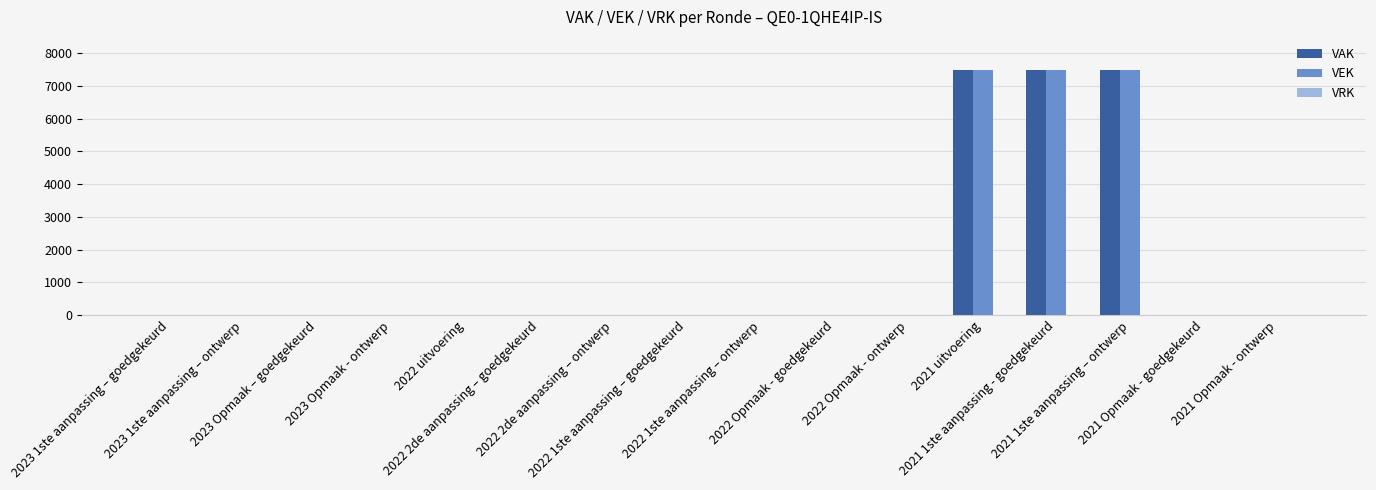

What is the highest value of the VAK series?

7500